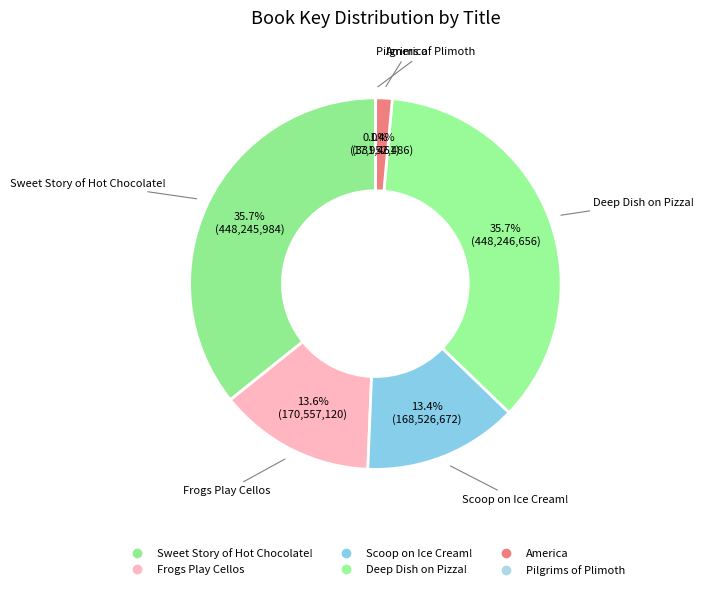

What percentage is the Frogs Play Cellos slice, to the nearest percent?

14%